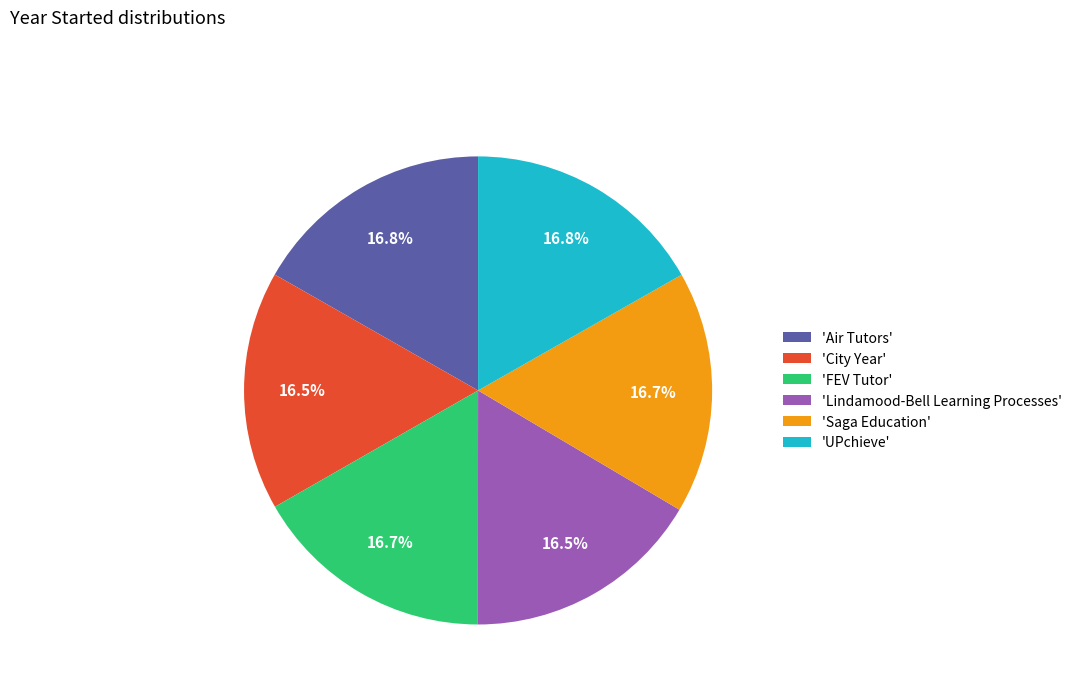

What percentage do 'City Year' and 'Air Tutors' together represent?

33.3%